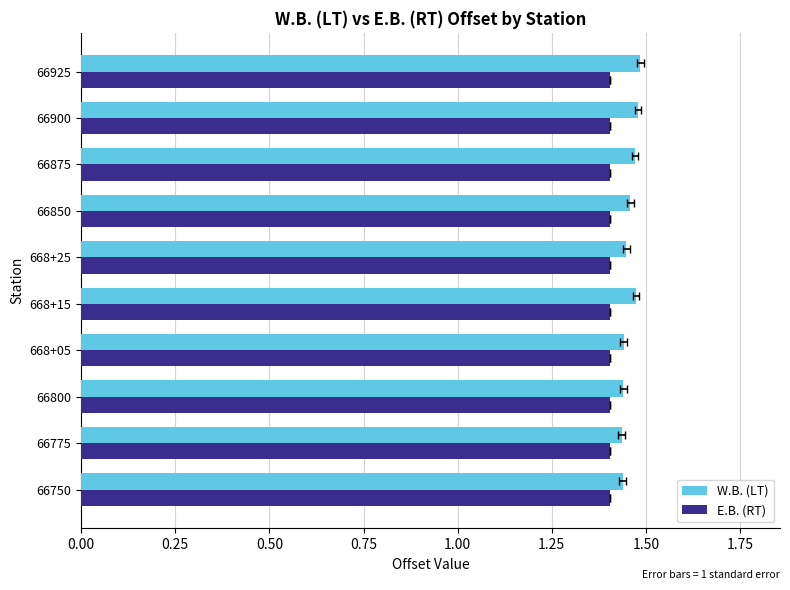

Between 0.75 and 1.75, which series saw the biggest shift?

W.B. (LT)